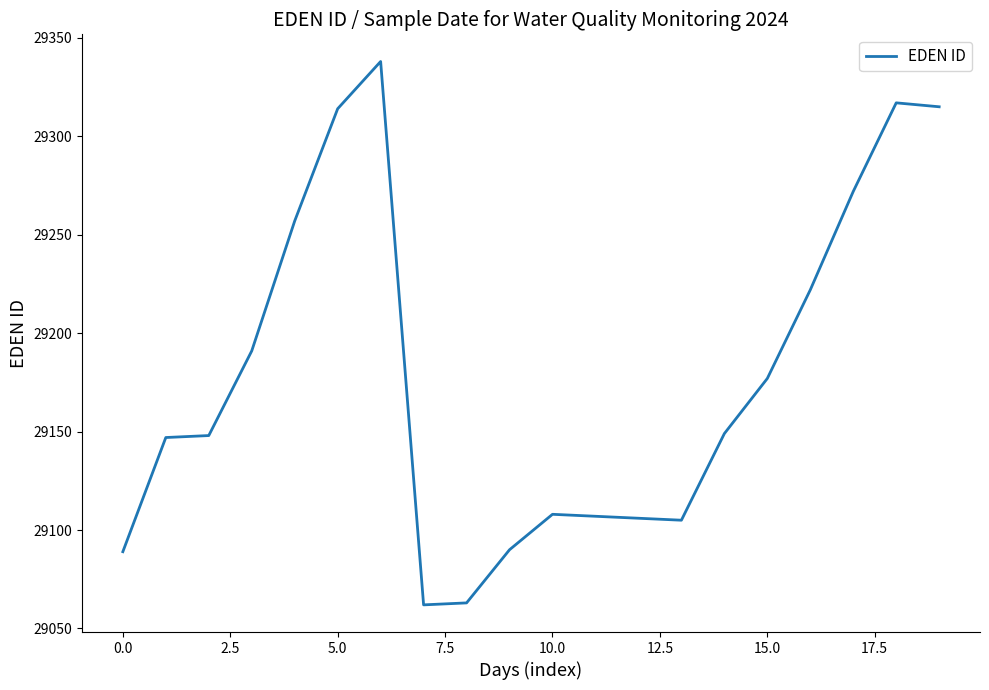

What is the smallest value displayed?

29062